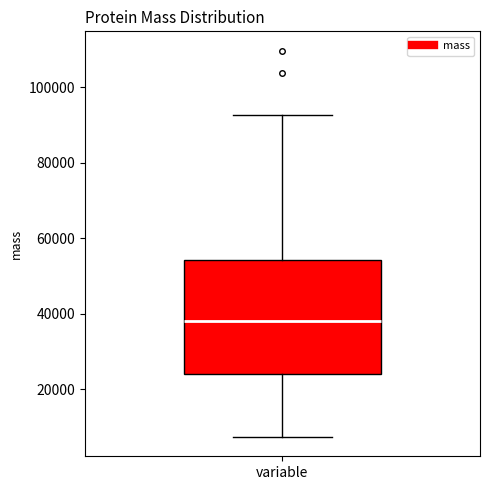

Transcribe this box plot: give where the median line is, the range the box spans, and where the two whiskers end, as read against the y-axis. The values are not printed on the chart, so give them approximately, as read against the axis.

median 38000, box 24000 to 54000, whiskers 8000 to 92000